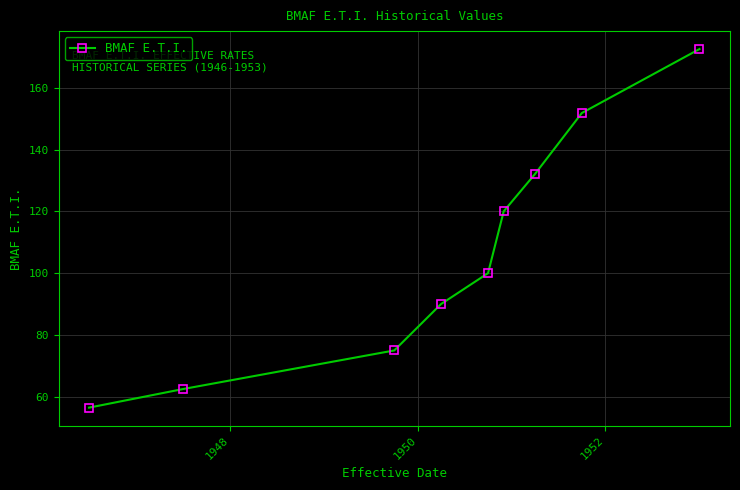

What is the minimum value shown in the chart?

56.5